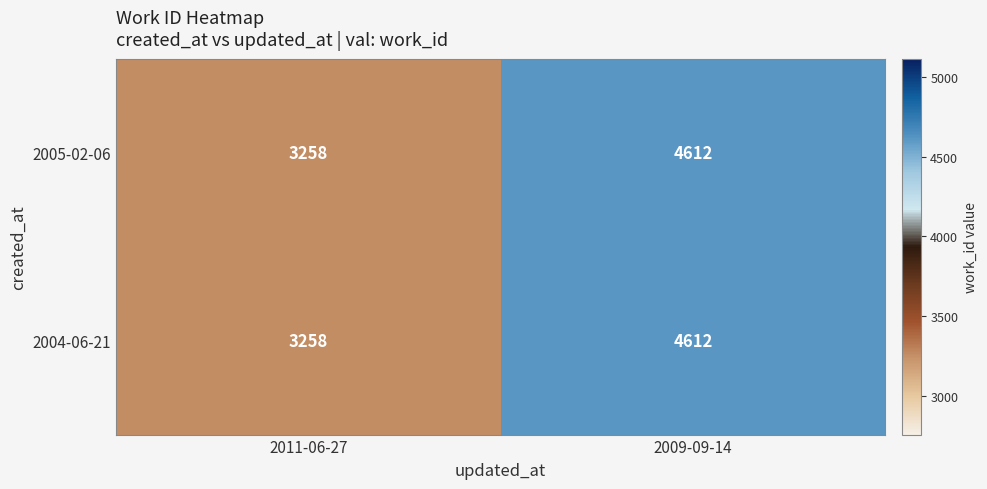

Rank the categories by 2004-06-21 value from lowest to highest.

2011-06-27, 2009-09-14